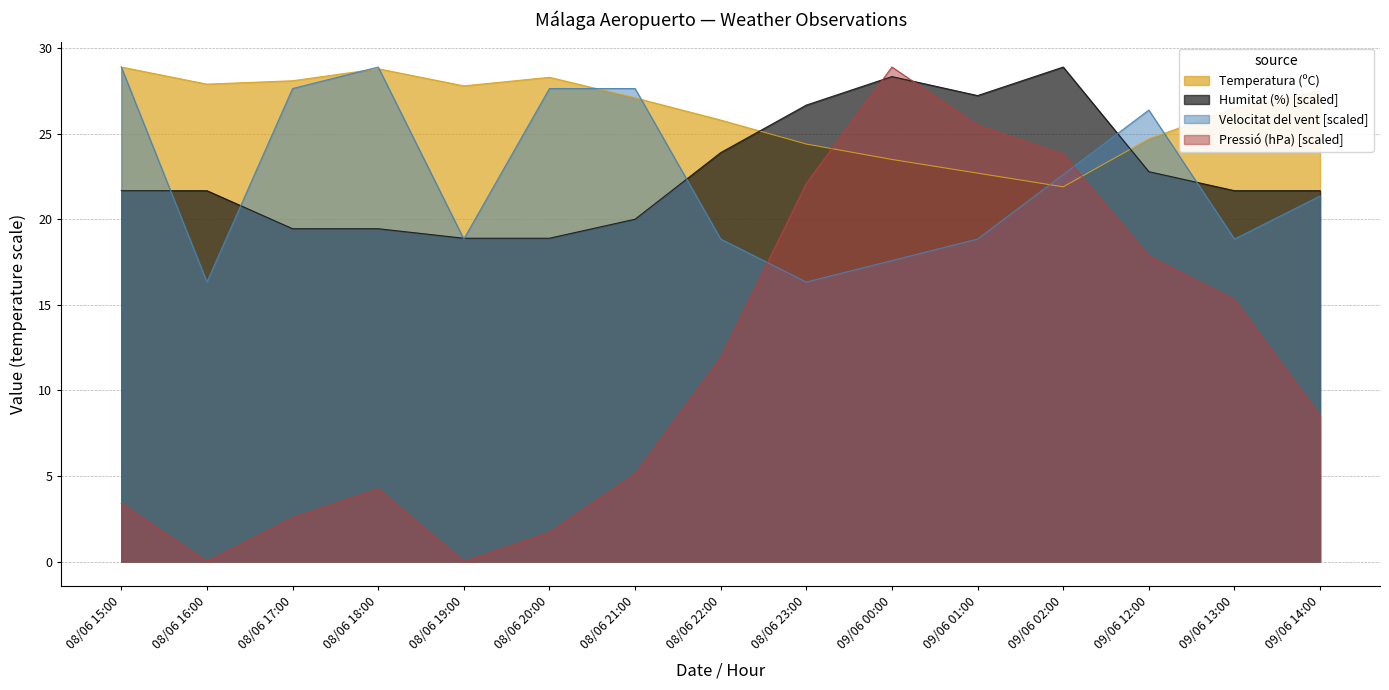

Which category has the lowest value across all series?

08/06 16:00